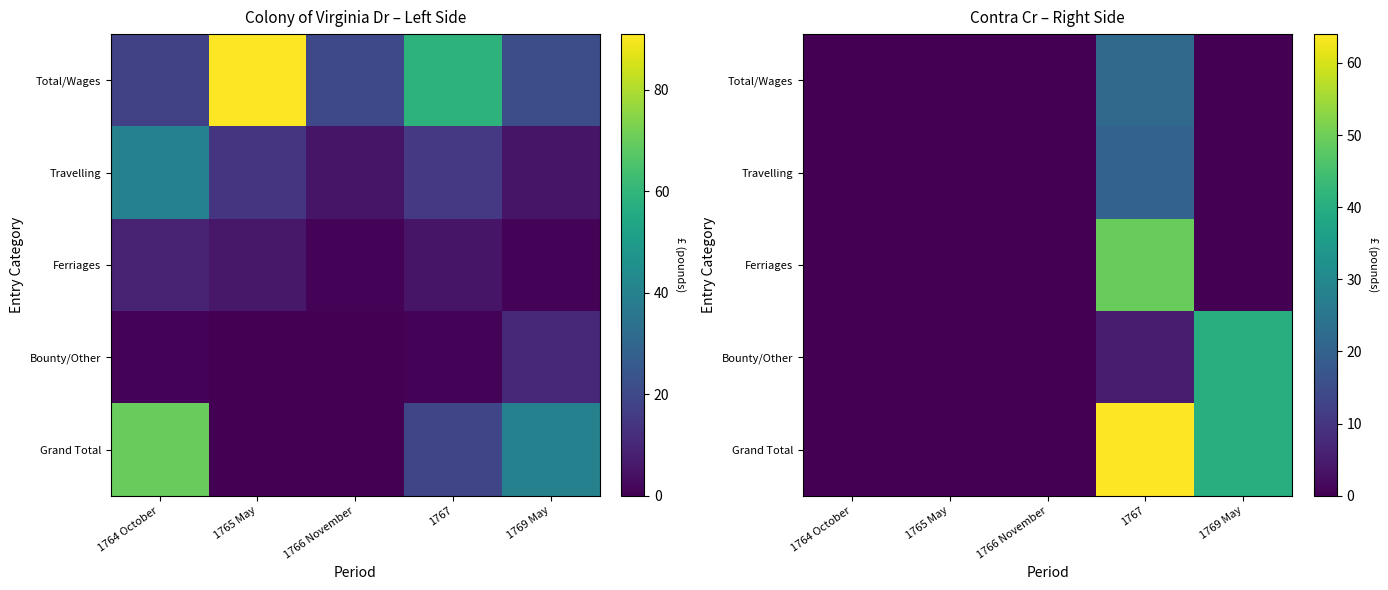

True or false: Total/Wages has a value of -10 at 1764 October.

False